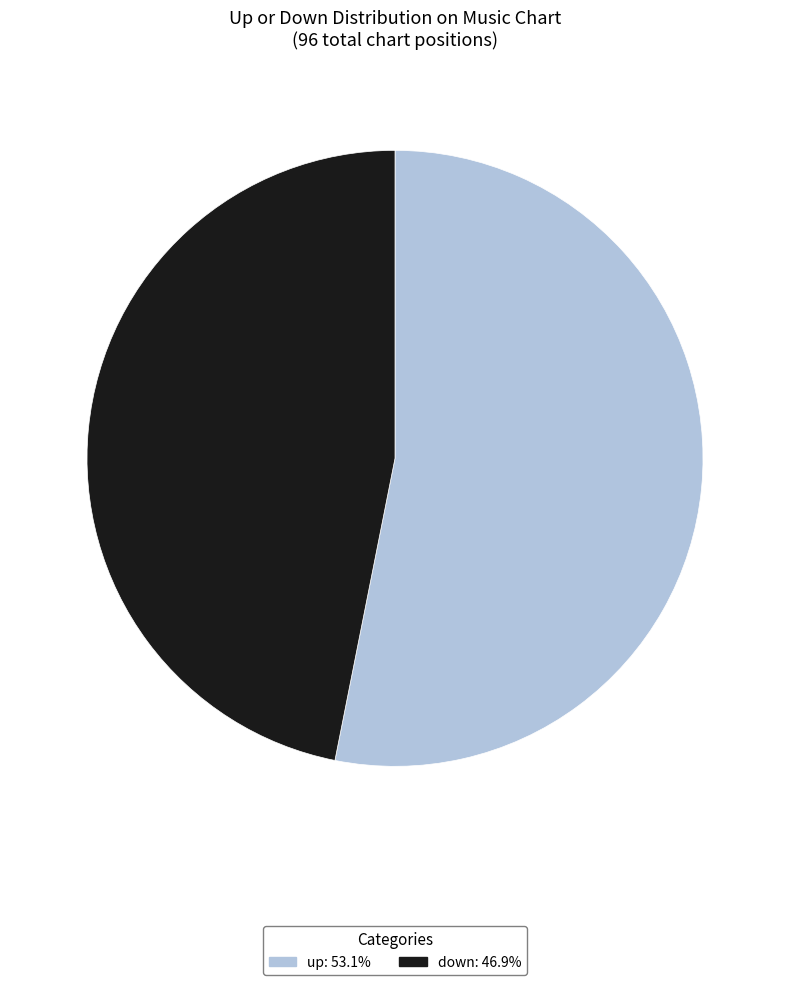

Which category has the biggest portion of the pie?

up